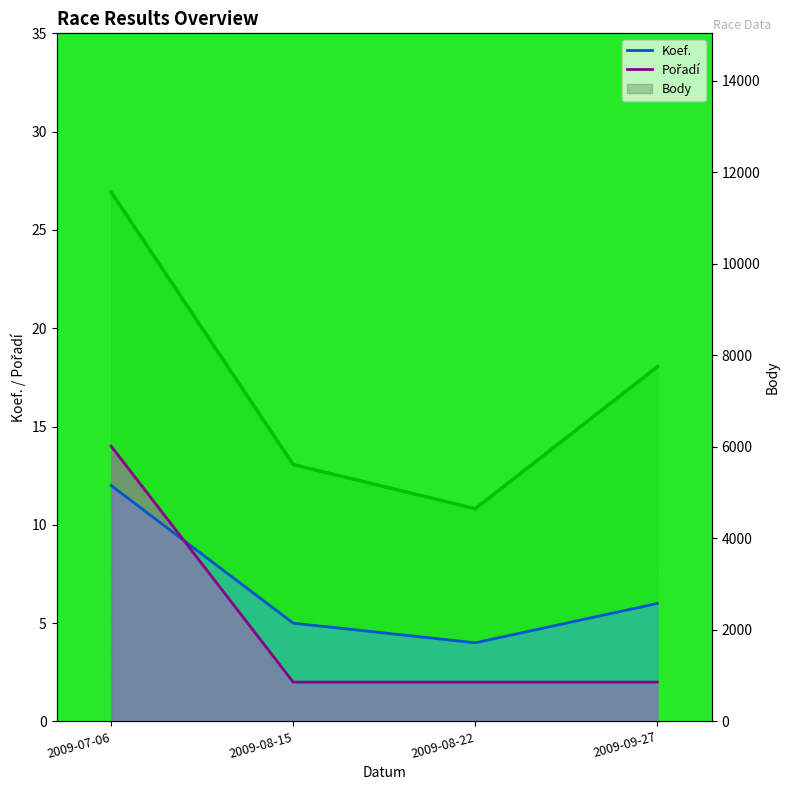

Rank the series at 2009-08-22 from highest to lowest value.

Body, Koef., Pořadí